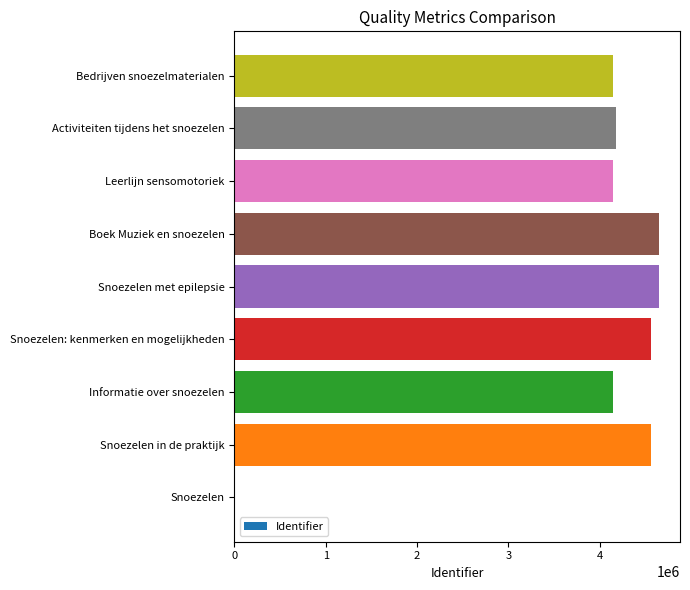

How many series are shown in this chart?

1